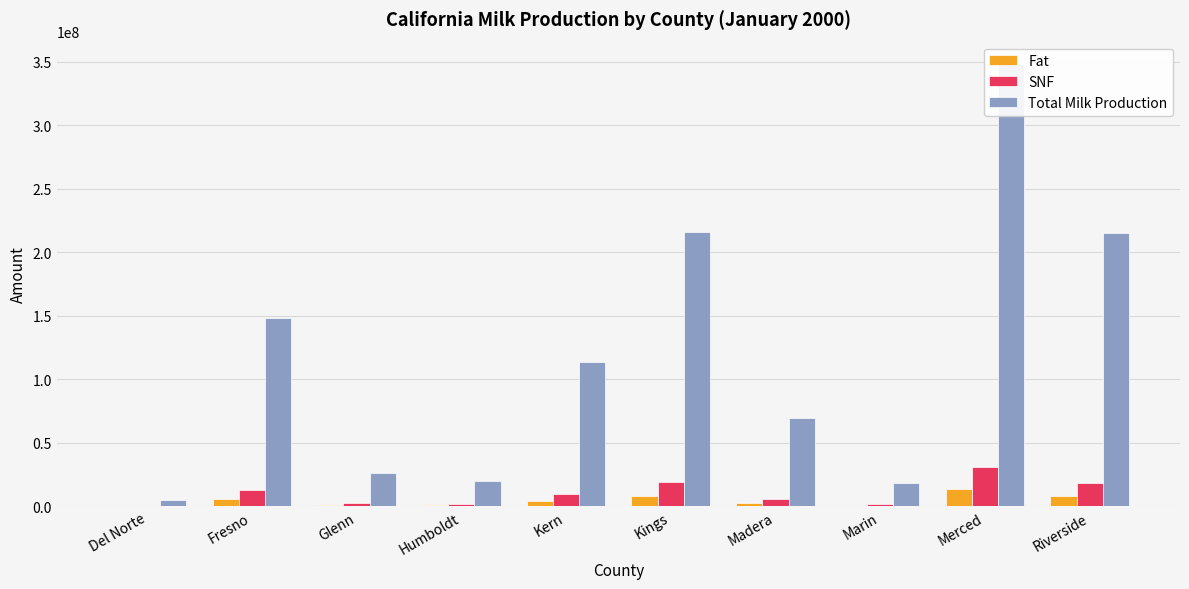

Reading left to right, what are all the values shown in this chart?

Fat: 204161	5578532	1015514	847359	4292572	8095376	2645241	698049	13463566	7859658
SNF: 471933	13030182	2343526	1811159	9949159	19038367	6099072	1658442	30751050	18753956
Total Milk Production: 5335585	148040004	26592025	20307609	113487836	215991936	69434693	18764348	348399159	215258163